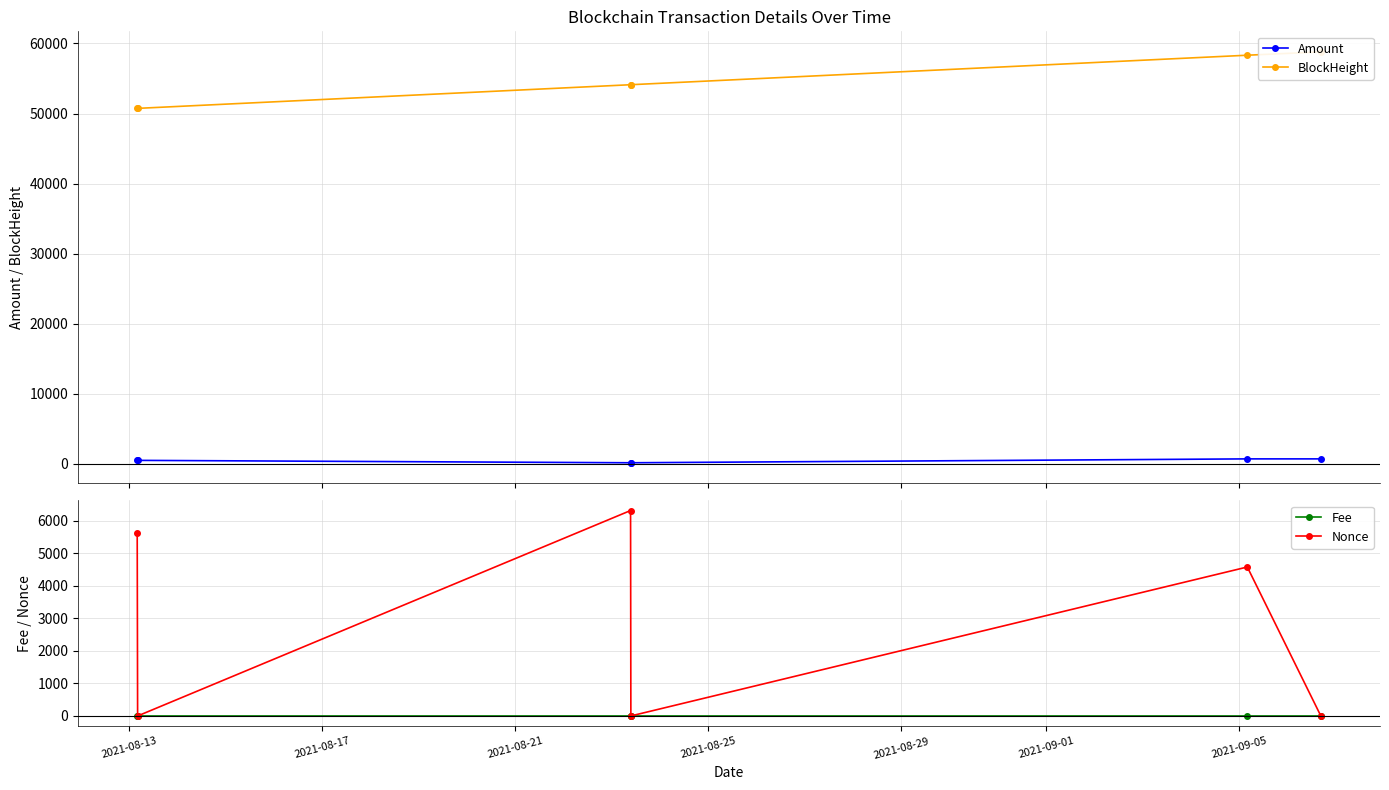

List the series in order of their peak value, lowest first.

Fee, Amount, Nonce, BlockHeight